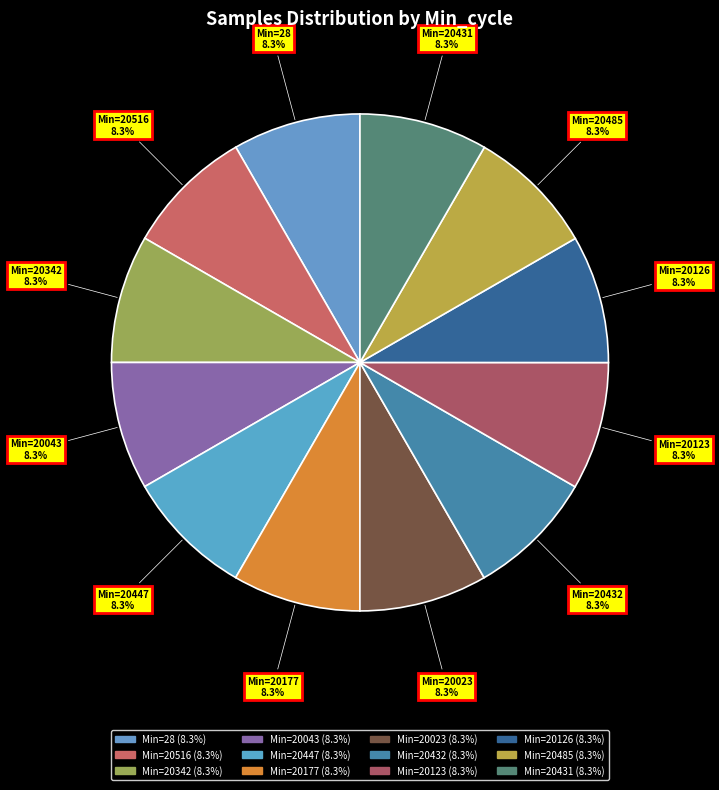

How many slices are in this pie chart?

12